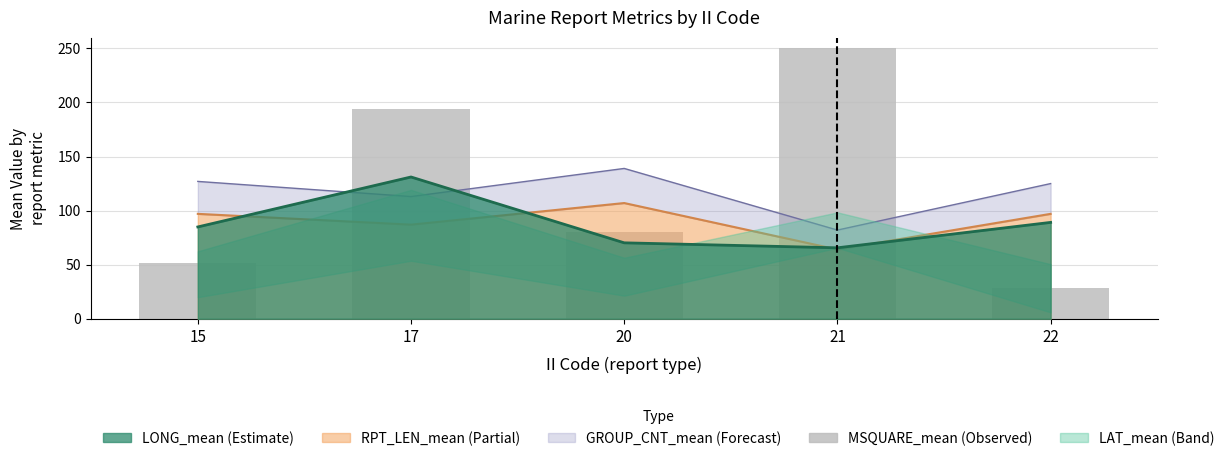

How many bars are there in total?

5